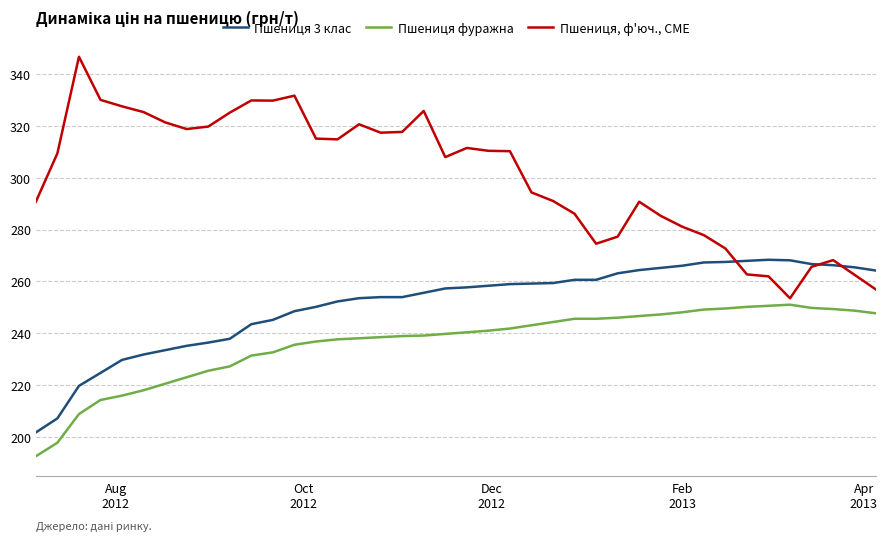

True or false: Пшениця фуражна and Пшениця 3 клас cross at least once.

False